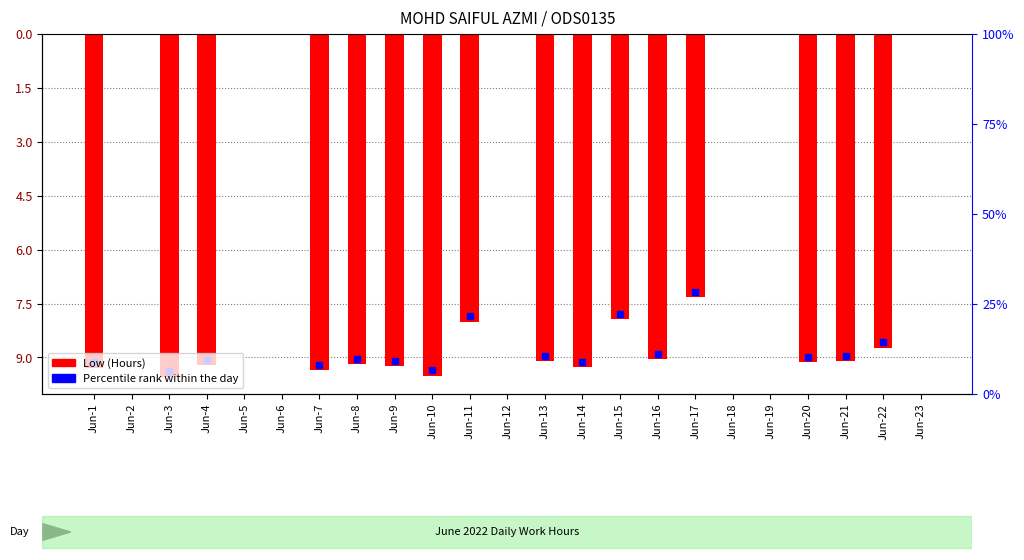

List the labels in order of value, largest first.

Jun-2, Jun-5, Jun-6, Jun-12, Jun-18, Jun-19, Jun-23, Jun-17, Jun-15, Jun-11, Jun-22, Jun-16, Jun-13, Jun-21, Jun-20, Jun-8, Jun-4, Jun-9, Jun-14, Jun-1, Jun-7, Jun-10, Jun-3